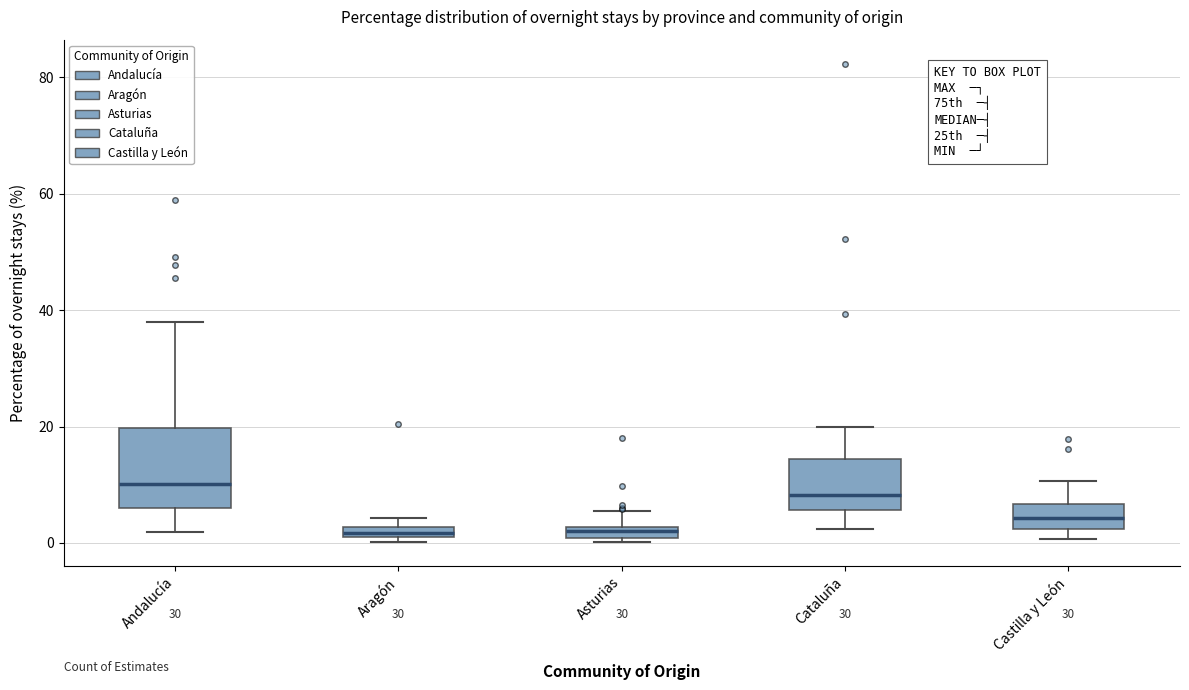

Where is the lower edge of the box for Castilla y León on the y-axis? The values are not printed on the chart, so give them approximately, as read against the axis.

2